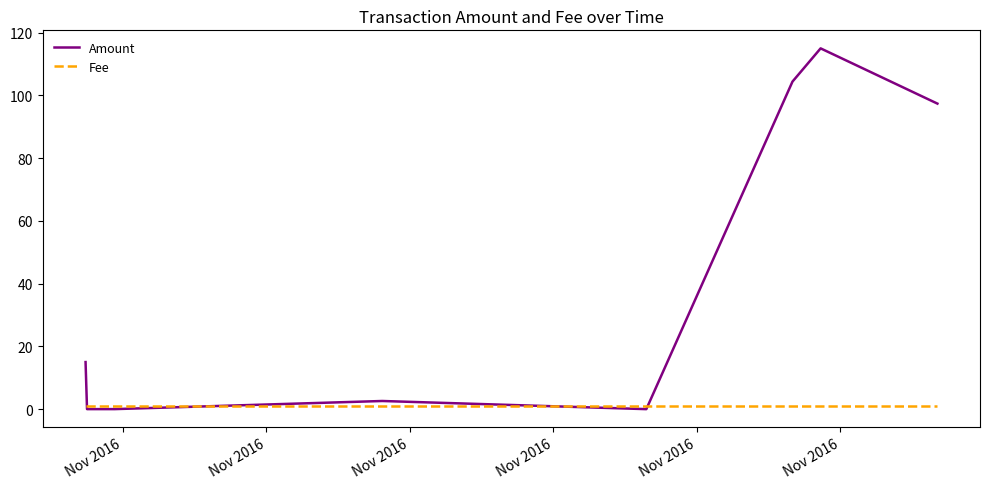

Does the chart have visible grid lines?

No